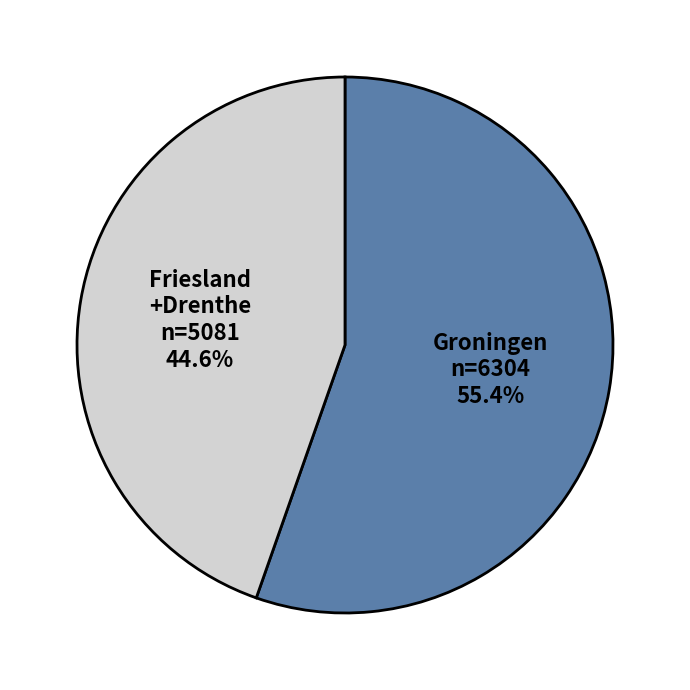

Which has a higher value, Groningen or Friesland +Drenthe?

Groningen